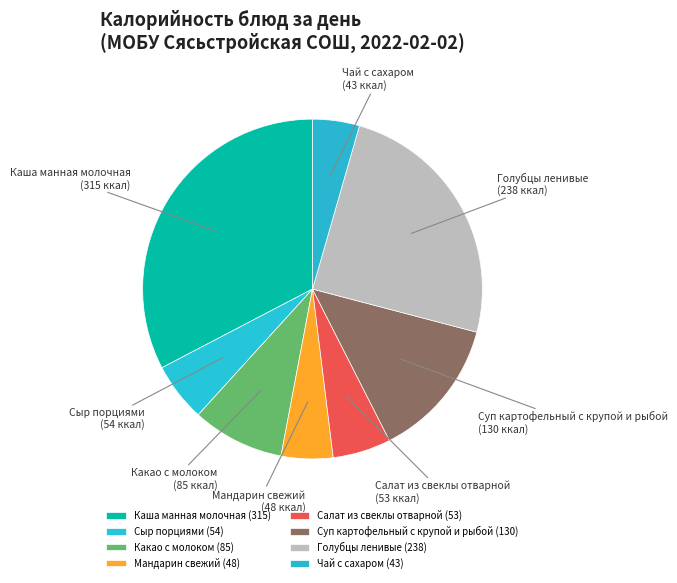

Is the sum of Суп картофельный с крупой и рыбой and Какао с молоком greater than half?

No